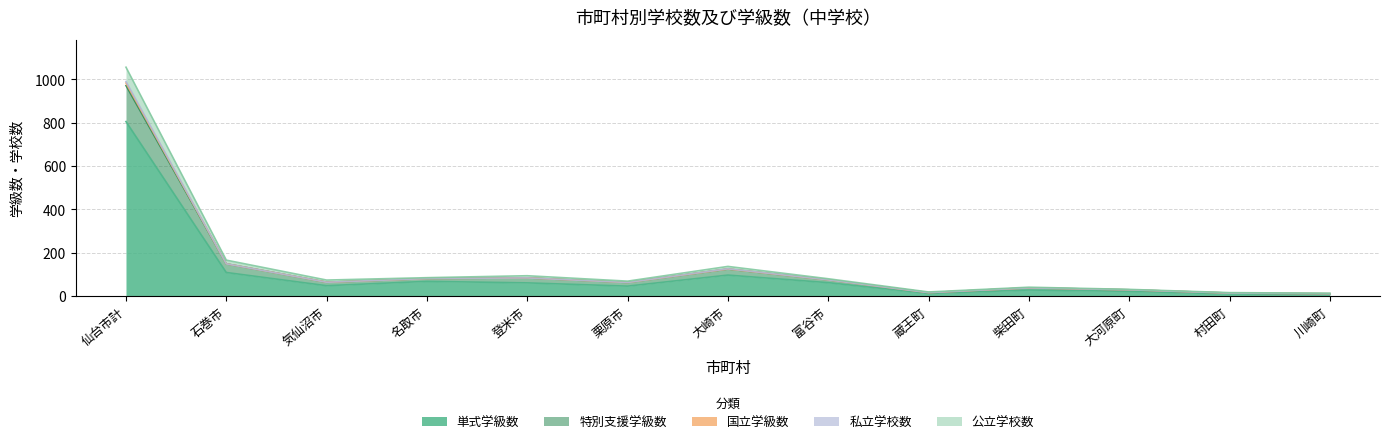

True or false: 私立学校数 and 公立学校数 intersect in this chart.

False